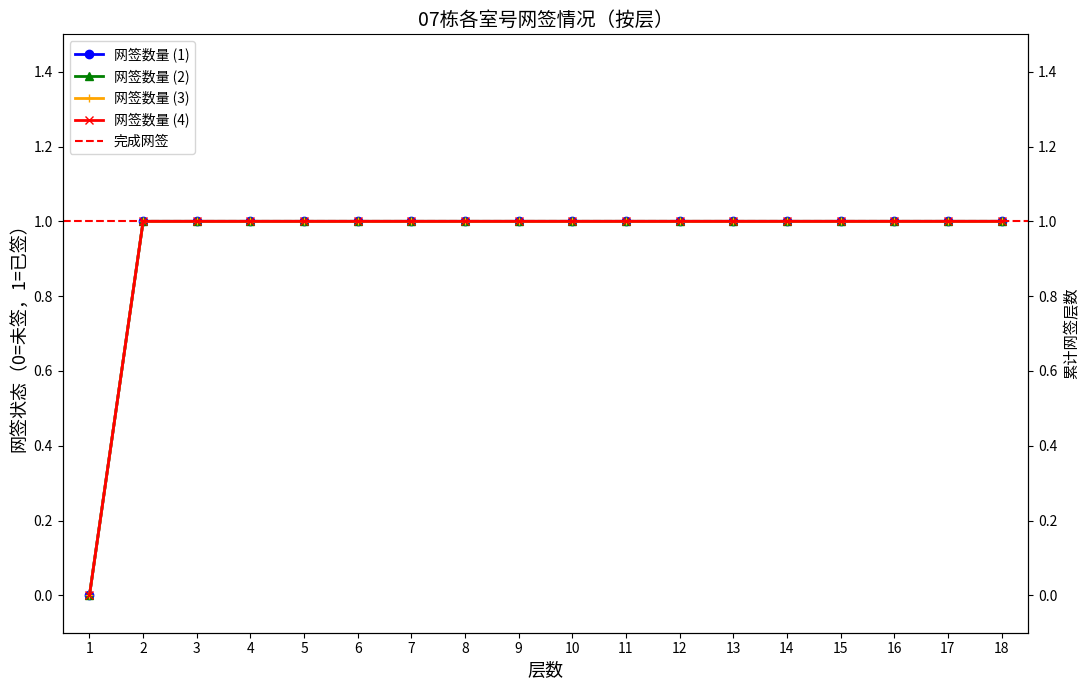

Which category has the highest value in the 网签数量 (1) series?

2